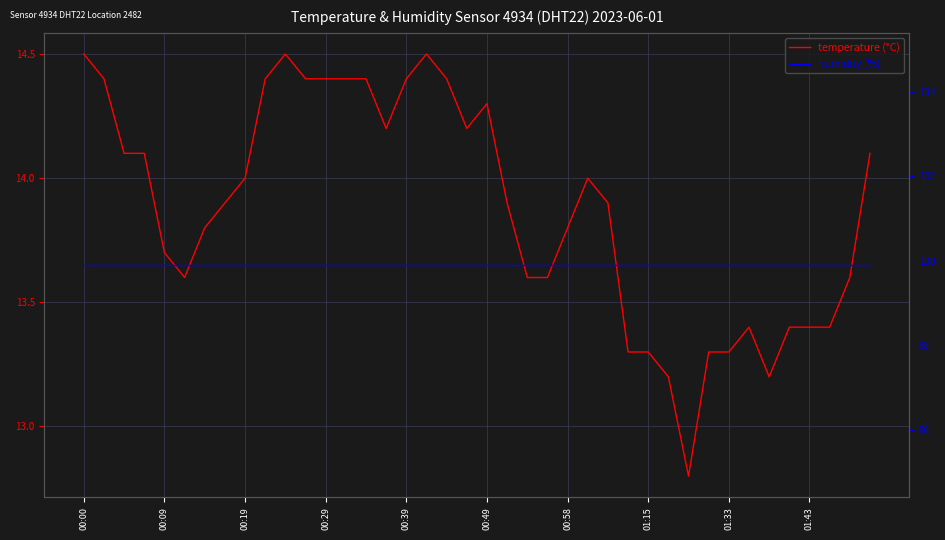

What is the value of the humidity point at the 3rd from the left?

99.9